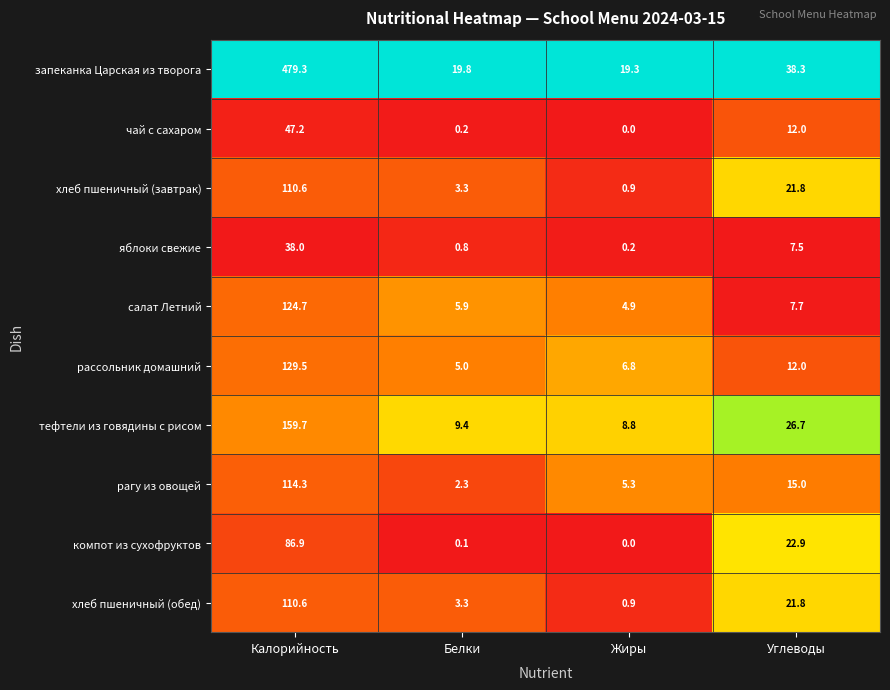

At which category is the sum across all series the highest?

Калорийность